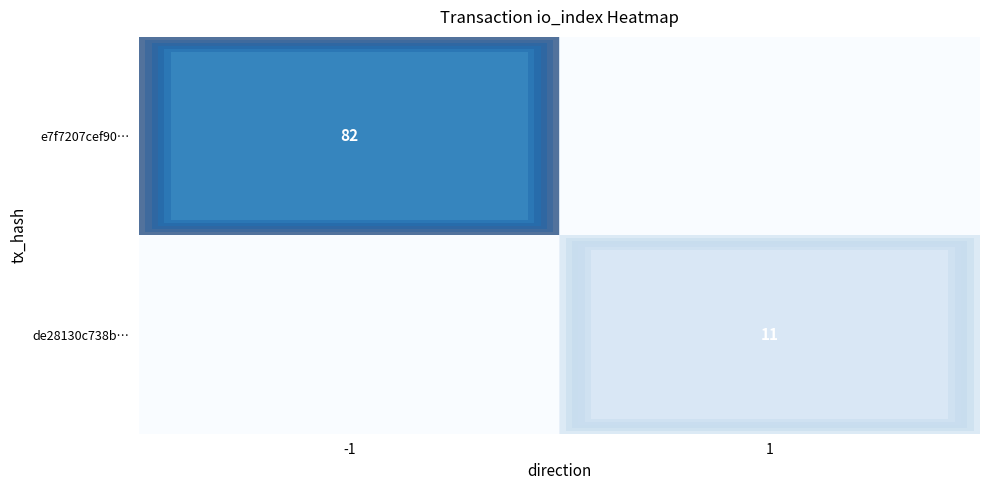

True or false: de28130c738b… has a value of 11 at 1.

True